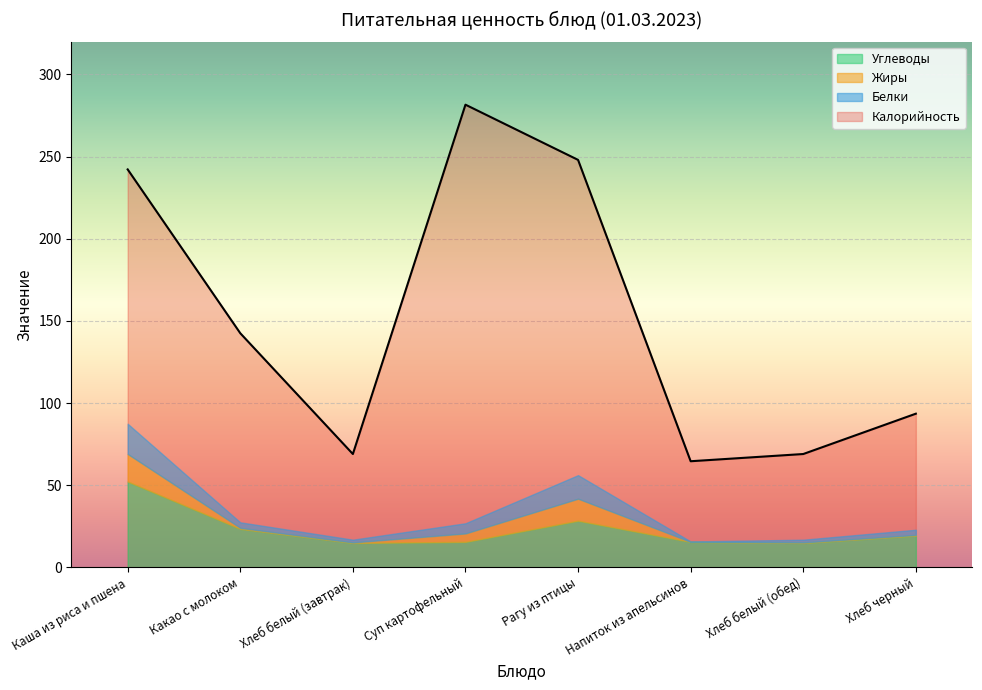

What is the value of the Белки point at the 8th from the left?

3.2